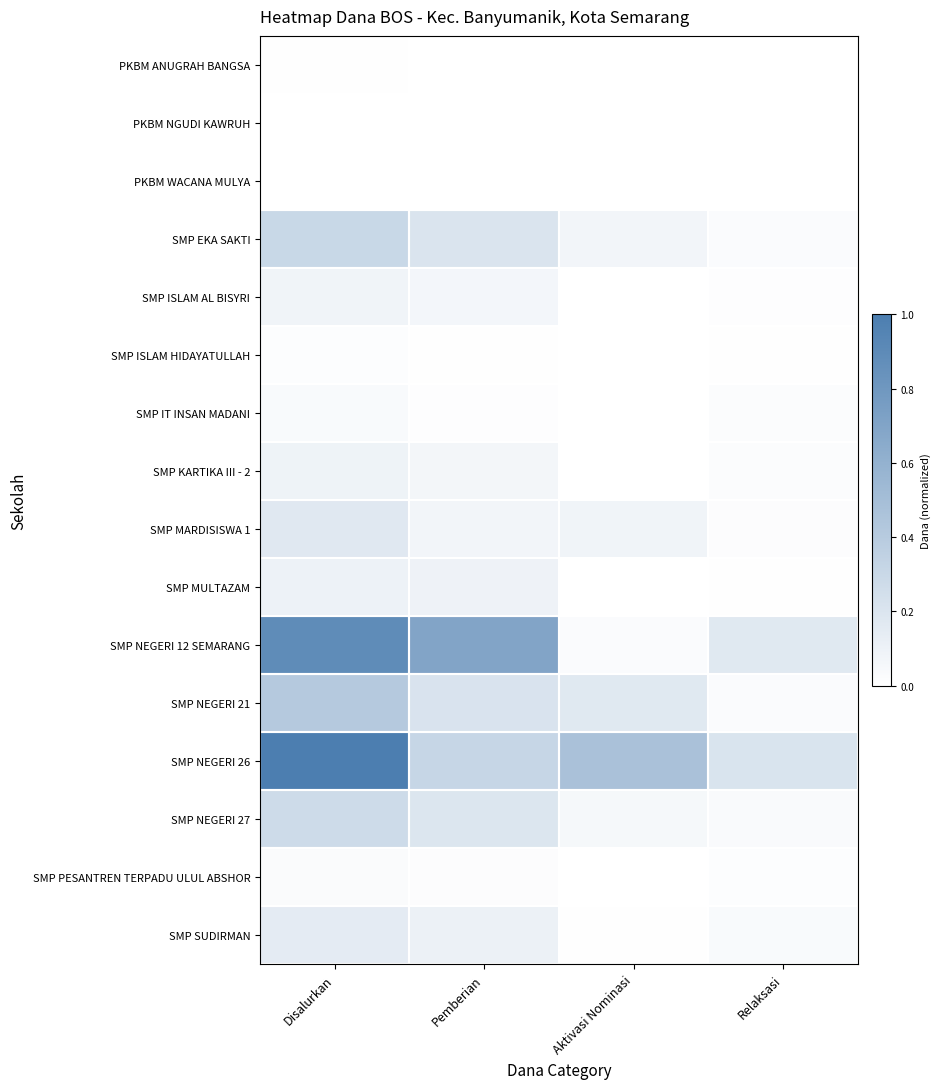

Reading right to left, transcribe all the data shown in this chart.

PKBM ANUGRAH BANGSA: Relaksasi=0.0	Aktivasi Nominasi=0.0	Pemberian=0.0	Disalurkan=0.0
PKBM NGUDI KAWRUH: Relaksasi=0.0	Aktivasi Nominasi=0.0	Pemberian=0.0	Disalurkan=0.0
PKBM WACANA MULYA: Relaksasi=0.0	Aktivasi Nominasi=0.0	Pemberian=0.0	Disalurkan=0.0
SMP EKA SAKTI: Relaksasi=0.0	Aktivasi Nominasi=0.1	Pemberian=0.2	Disalurkan=0.3
SMP ISLAM AL BISYRI: Relaksasi=0.0	Aktivasi Nominasi=0.0	Pemberian=0.1	Disalurkan=0.1
SMP ISLAM HIDAYATULLAH: Relaksasi=0.0	Aktivasi Nominasi=0.0	Pemberian=0.0	Disalurkan=0.0
SMP IT INSAN MADANI: Relaksasi=0.0	Aktivasi Nominasi=0.0	Pemberian=0.0	Disalurkan=0.0
SMP KARTIKA III - 2: Relaksasi=0.0	Aktivasi Nominasi=0.0	Pemberian=0.1	Disalurkan=0.1
SMP MARDISISWA 1: Relaksasi=0.0	Aktivasi Nominasi=0.1	Pemberian=0.1	Disalurkan=0.2
SMP MULTAZAM: Relaksasi=0.0	Aktivasi Nominasi=0.0	Pemberian=0.1	Disalurkan=0.1
SMP NEGERI 12 SEMARANG: Relaksasi=0.2	Aktivasi Nominasi=0.0	Pemberian=0.7	Disalurkan=0.9
SMP NEGERI 21: Relaksasi=0.0	Aktivasi Nominasi=0.2	Pemberian=0.2	Disalurkan=0.4
SMP NEGERI 26: Relaksasi=0.2	Aktivasi Nominasi=0.5	Pemberian=0.3	Disalurkan=1.0
SMP NEGERI 27: Relaksasi=0.0	Aktivasi Nominasi=0.1	Pemberian=0.2	Disalurkan=0.3
SMP PESANTREN TERPADU ULUL ABSHOR: Relaksasi=0.0	Aktivasi Nominasi=0.0	Pemberian=0.0	Disalurkan=0.0
SMP SUDIRMAN: Relaksasi=0.0	Aktivasi Nominasi=0.0	Pemberian=0.1	Disalurkan=0.2